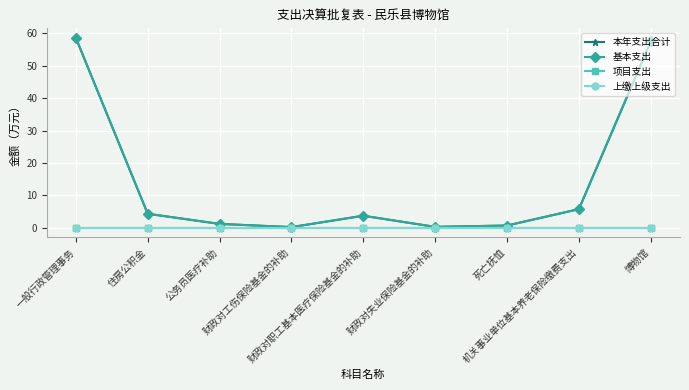

The 基本支出 series shows 0.2 at 财政对失业保险基金的补助. True or false?

True